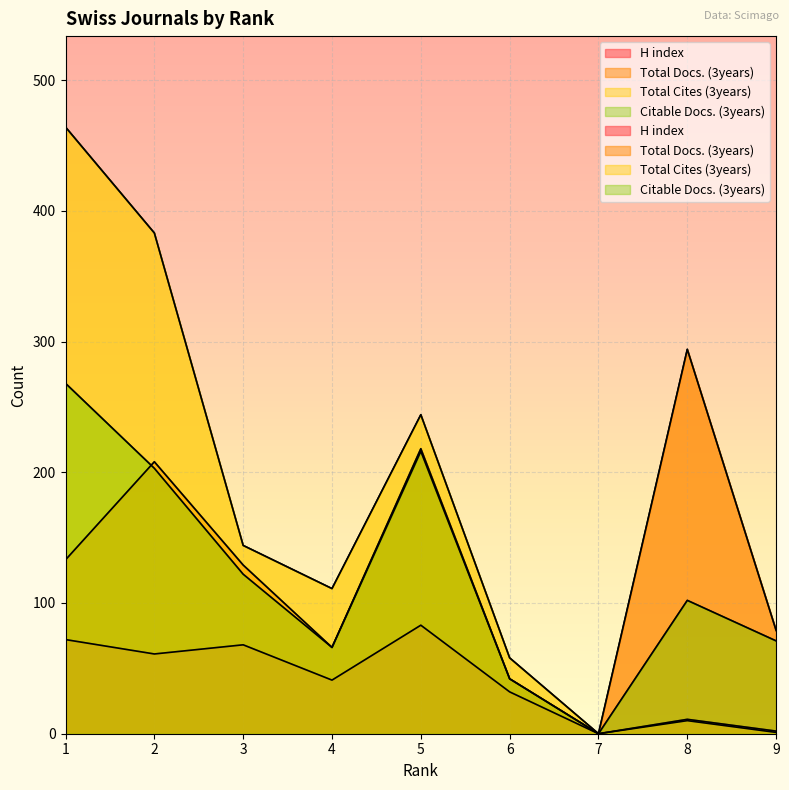

What is the approximate value of H index at 2, to the nearest 5?

60